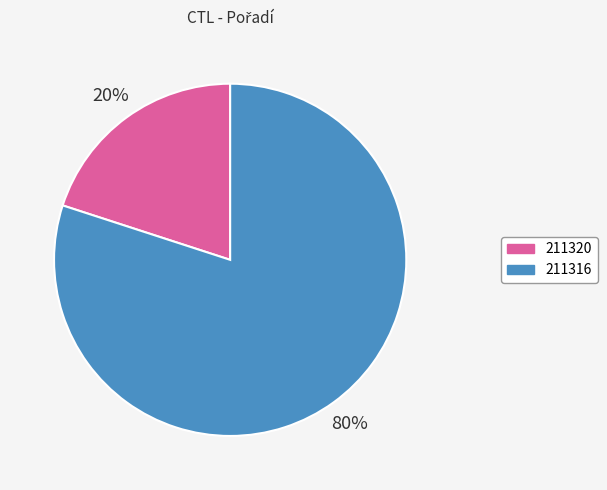

Which slice is the smallest?

211320